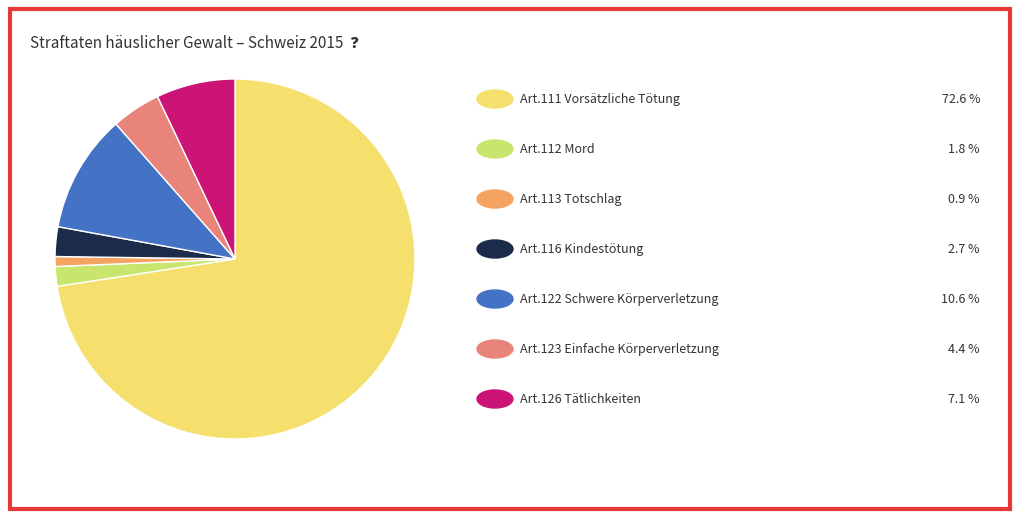

Is there any slice that represents more than half of the pie?

Yes